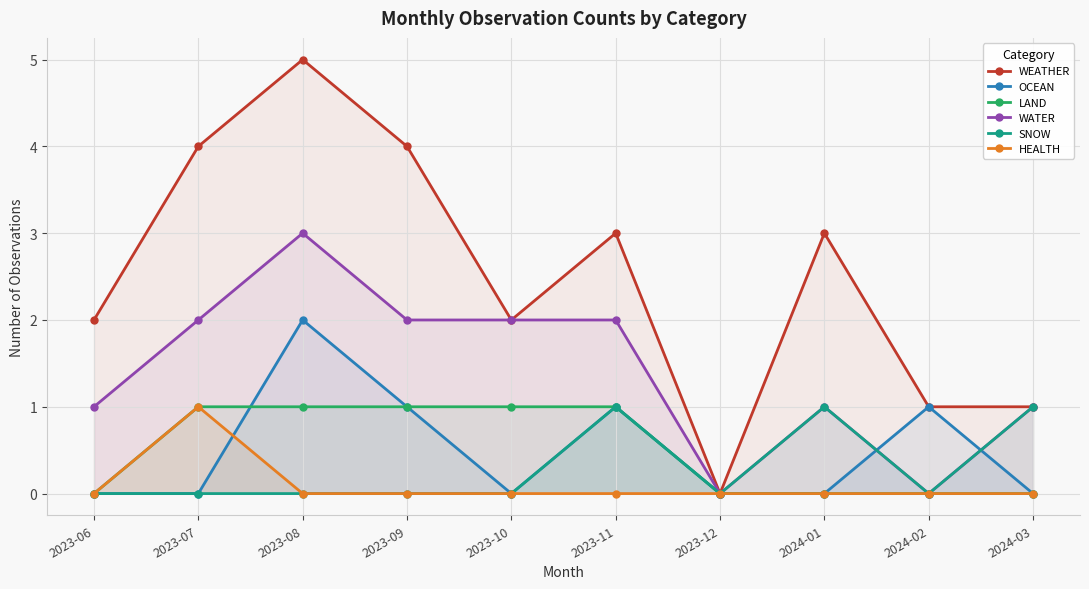

Reading left to right, transcribe all the data shown in this chart.

WEATHER: 2023-06=2	2023-07=4	2023-08=5	2023-09=4	2023-10=2	2023-11=3	2023-12=0	2024-01=3	2024-02=1	2024-03=1
OCEAN: 2023-06=0	2023-07=0	2023-08=2	2023-09=1	2023-10=0	2023-11=1	2023-12=0	2024-01=0	2024-02=1	2024-03=0
LAND: 2023-06=0	2023-07=1	2023-08=1	2023-09=1	2023-10=1	2023-11=1	2023-12=0	2024-01=0	2024-02=0	2024-03=0
WATER: 2023-06=1	2023-07=2	2023-08=3	2023-09=2	2023-10=2	2023-11=2	2023-12=0	2024-01=1	2024-02=0	2024-03=1
SNOW: 2023-06=0	2023-07=0	2023-08=0	2023-09=0	2023-10=0	2023-11=1	2023-12=0	2024-01=1	2024-02=0	2024-03=1
HEALTH: 2023-06=0	2023-07=1	2023-08=0	2023-09=0	2023-10=0	2023-11=0	2023-12=0	2024-01=0	2024-02=0	2024-03=0